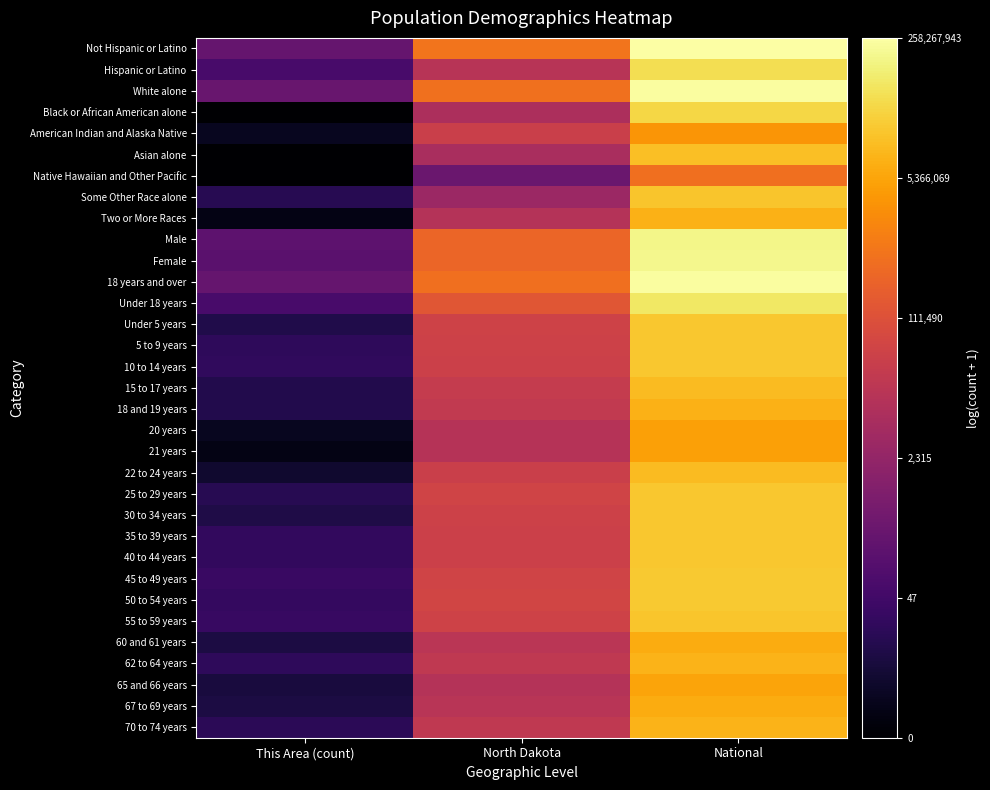

Between North Dakota and National, which is larger?

National